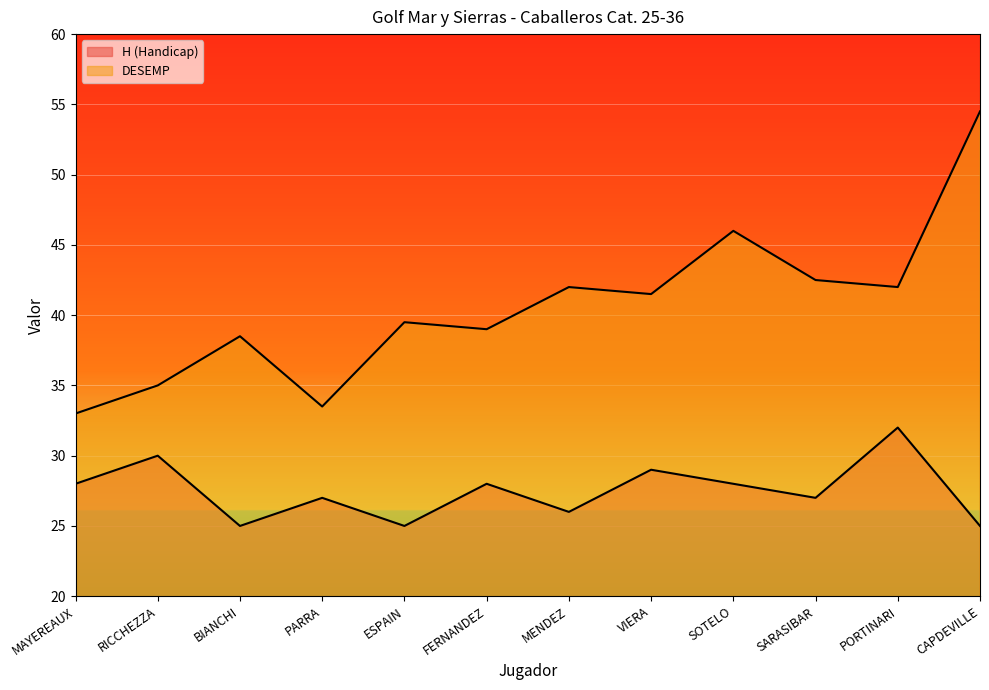

What is the greatest value displayed?

54.5